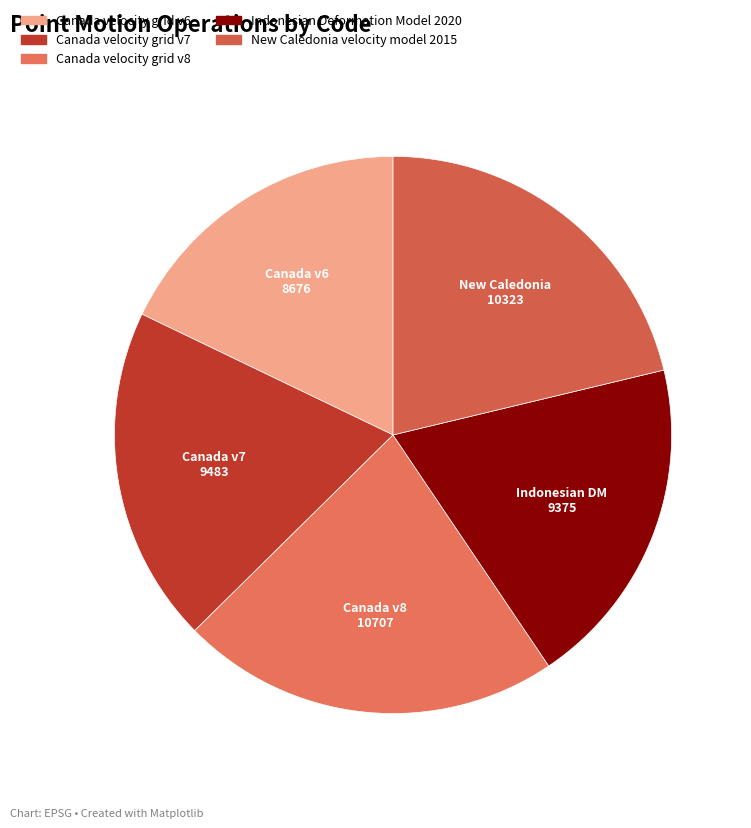

How many segments does this pie chart have?

5